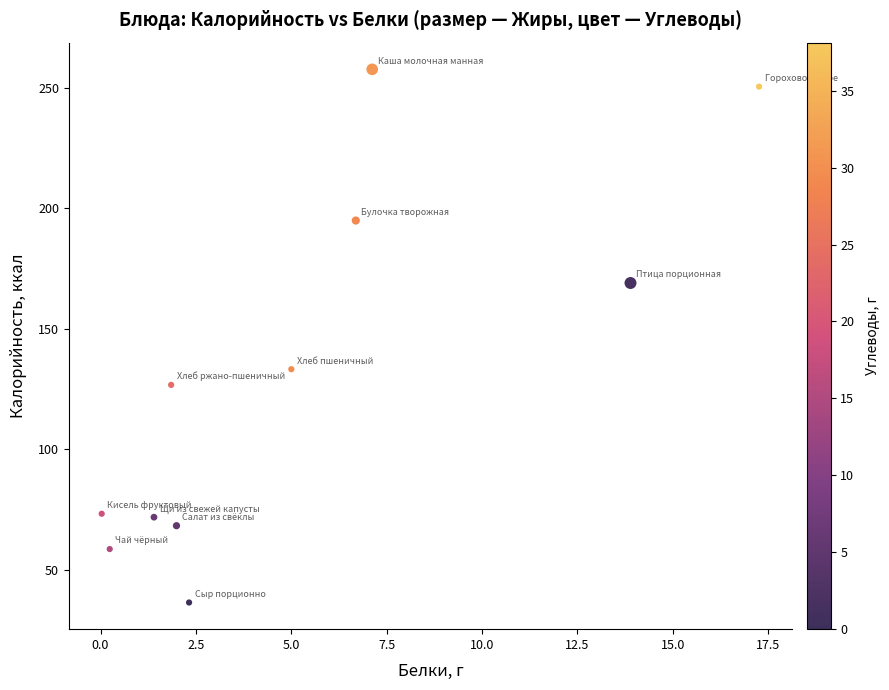

What Y value in the scatter plot is closest to 147?

133.2